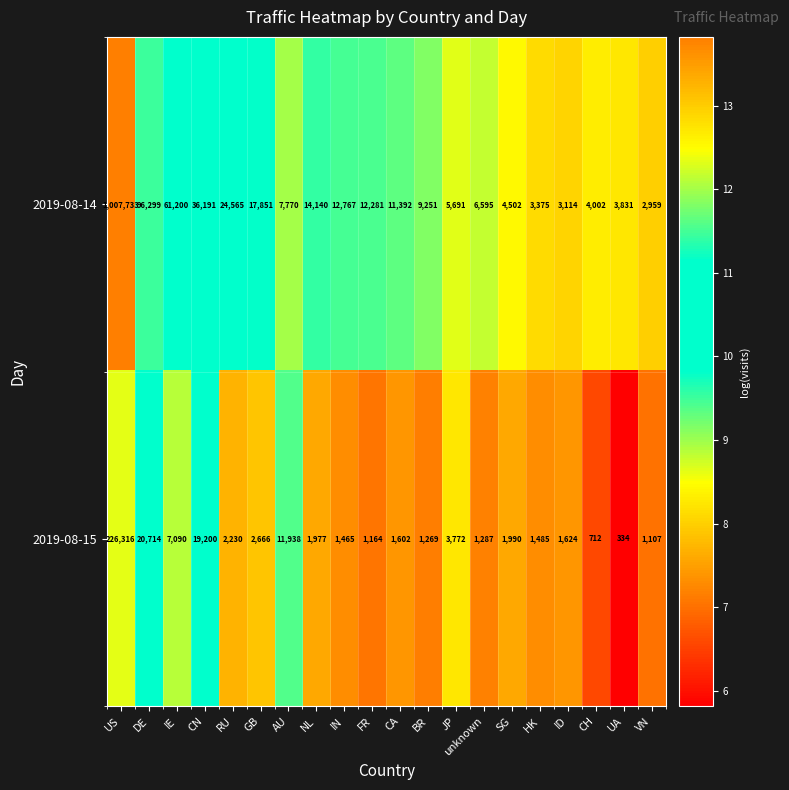

What is the minimum value shown in the chart?

334